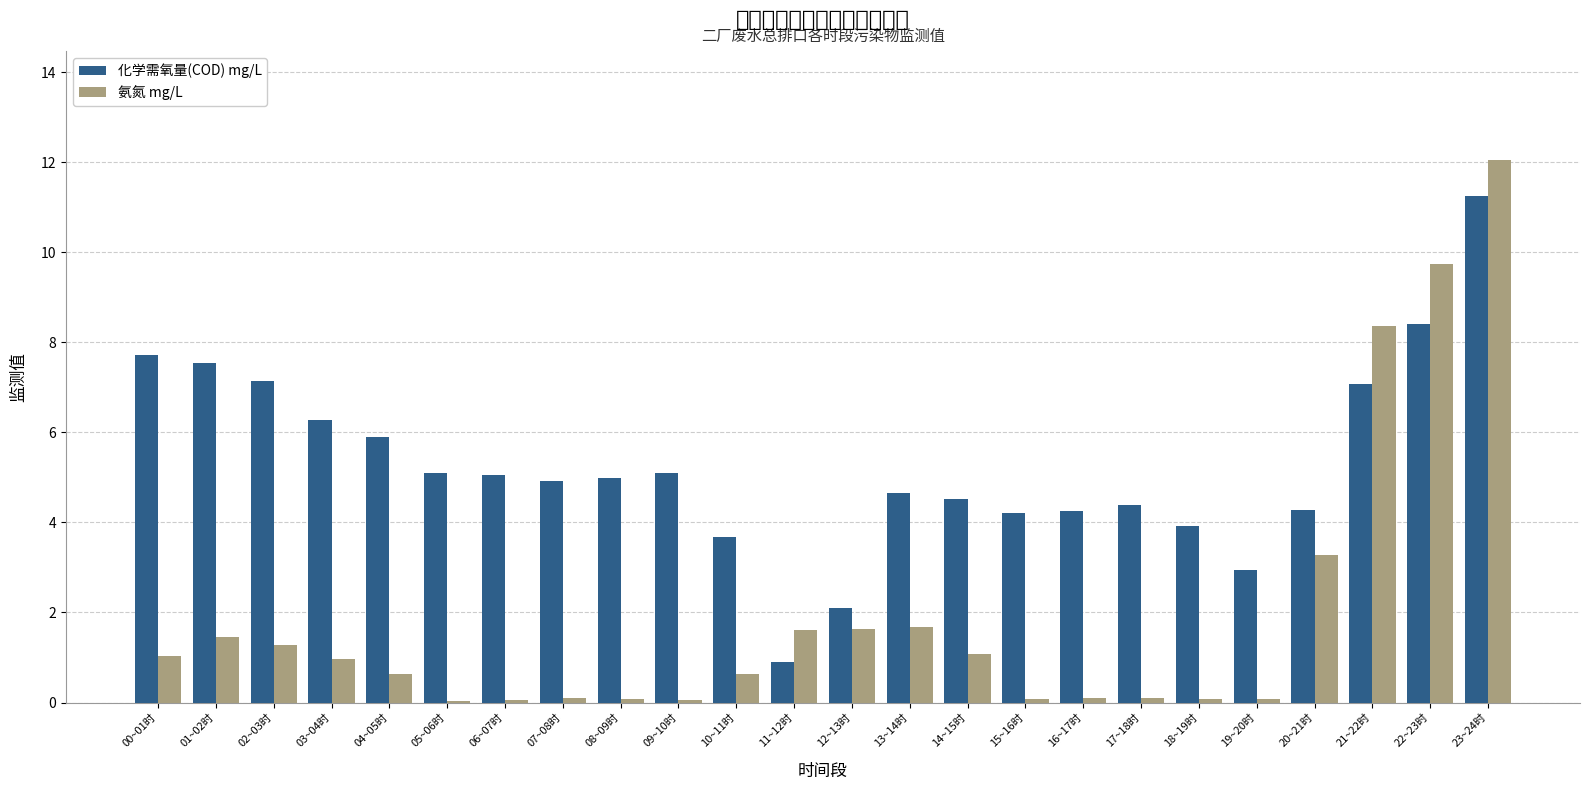

The 化学需氧量(COD) mg/L series shows 5.1 at 09~10时. True or false?

True